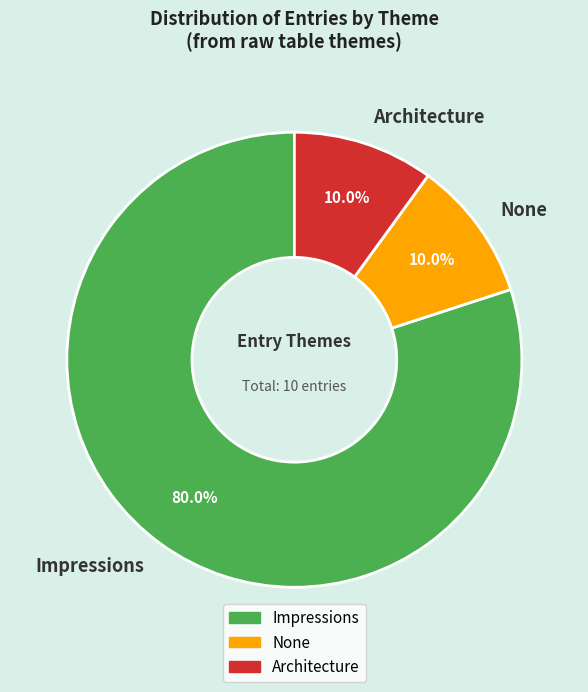

Which category has the biggest portion of the pie?

Impressions